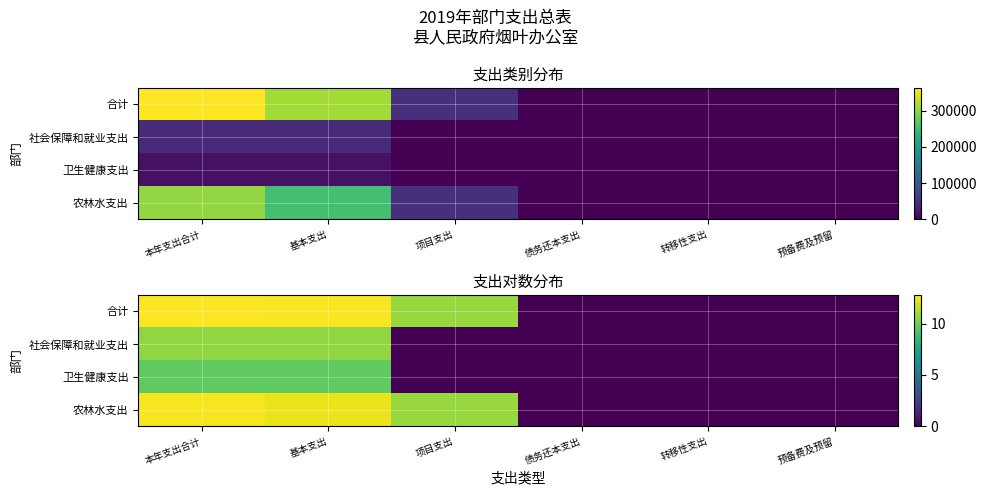

Rank the series at 转移性支出 from lowest to highest value.

合计, 社会保障和就业支出, 卫生健康支出, 农林水支出